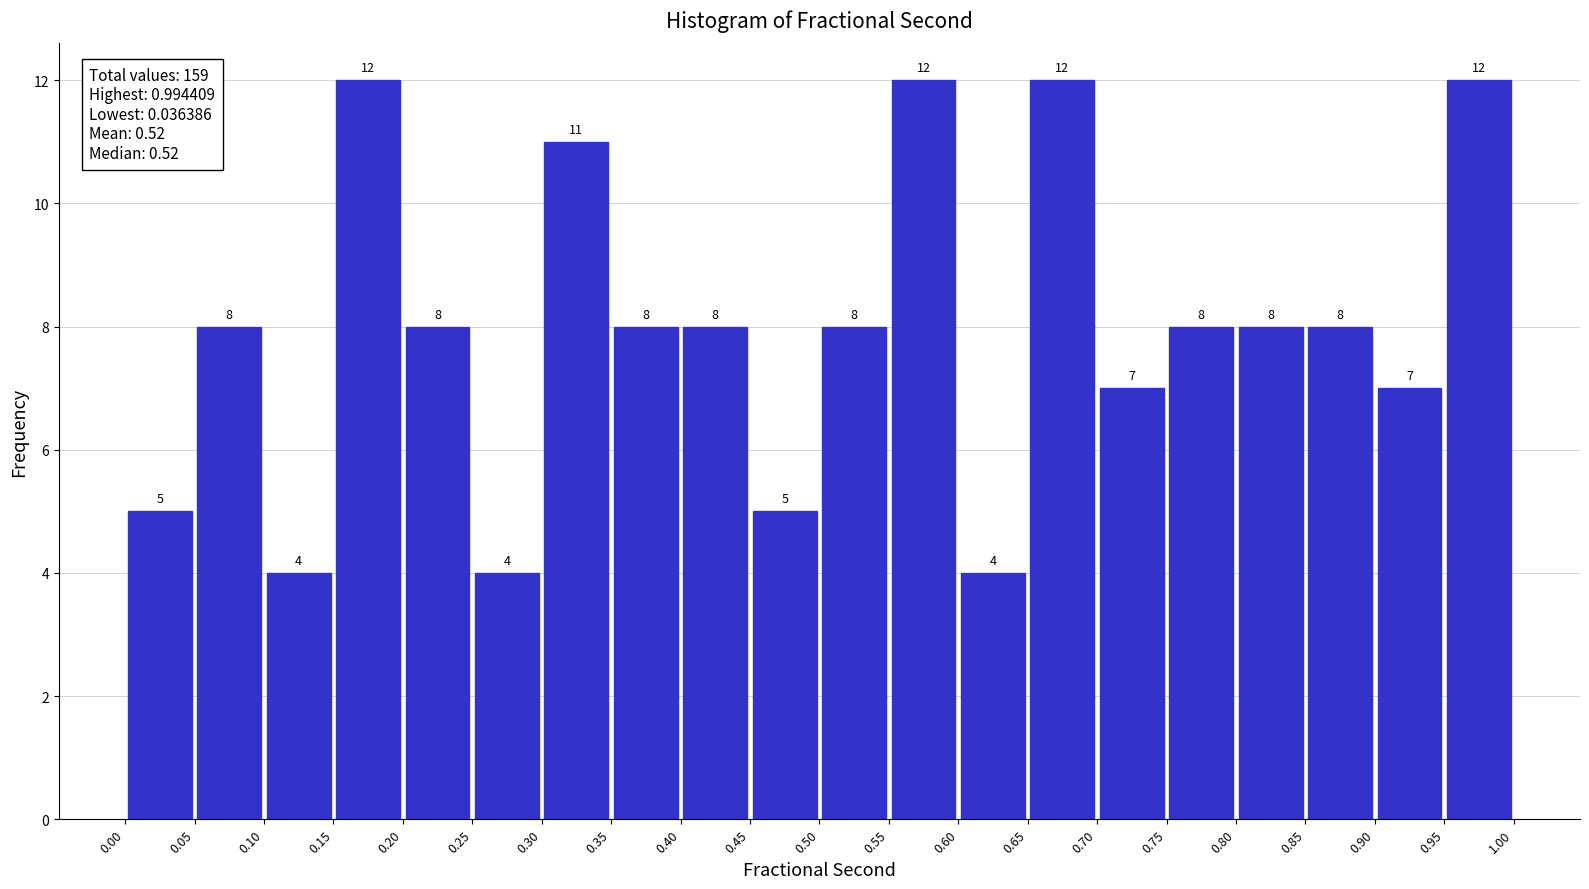

Reading left to right, list every bar in this chart as the range it spans on the x-axis followed by its height.

0.00 to 0.05: 5
0.05 to 0.10: 8
0.10 to 0.15: 4
0.15 to 0.20: 12
0.20 to 0.25: 8
0.25 to 0.30: 4
0.30 to 0.35: 11
0.35 to 0.40: 8
0.40 to 0.45: 8
0.45 to 0.50: 5
0.50 to 0.55: 8
0.55 to 0.60: 12
0.60 to 0.65: 4
0.65 to 0.70: 12
0.70 to 0.75: 7
0.75 to 0.80: 8
0.80 to 0.85: 8
0.85 to 0.90: 8
0.90 to 0.95: 7
0.95 to 1.00: 12